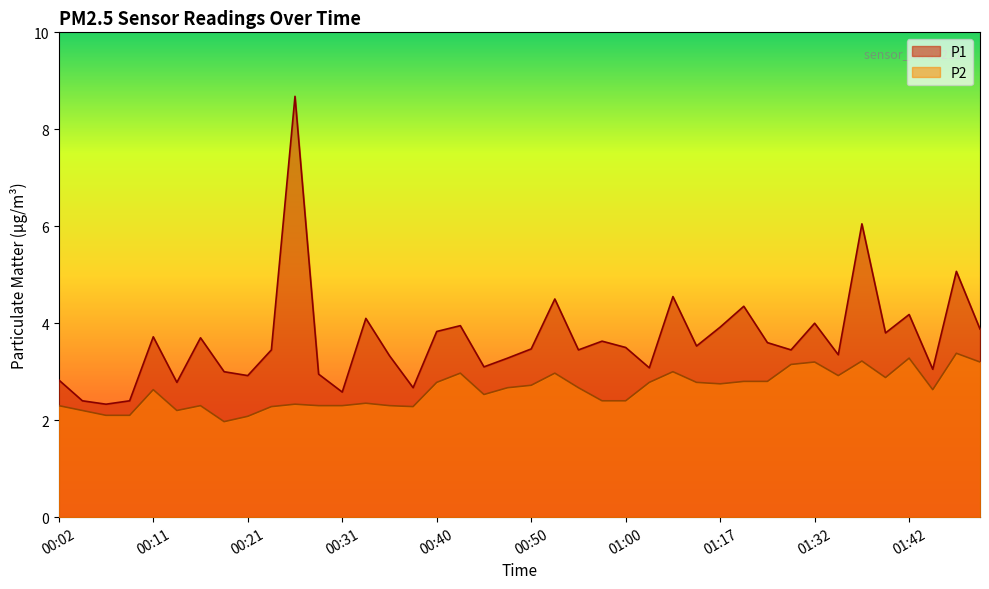

What are all the series names shown in the legend?

P1, P2